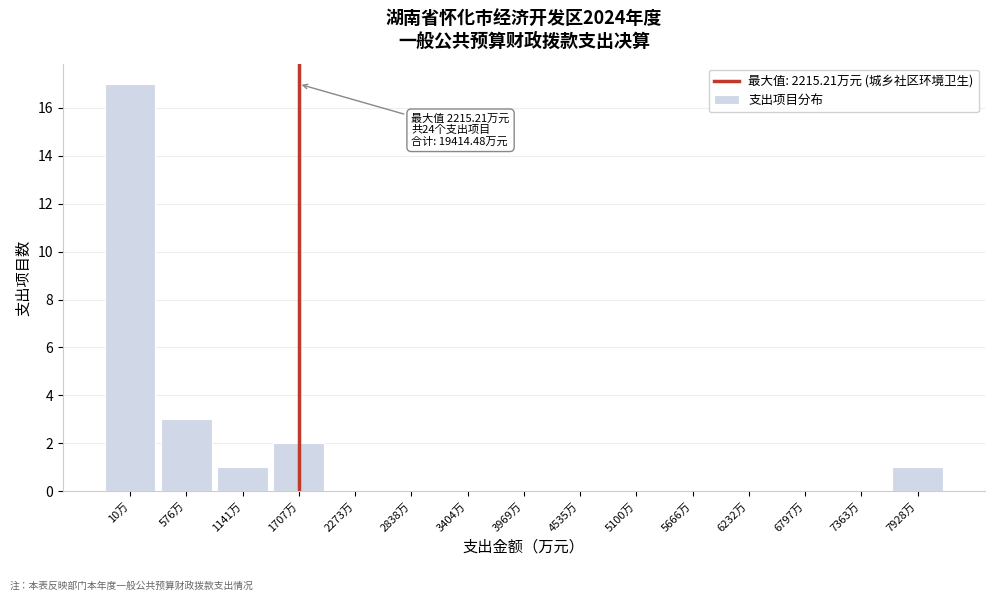

Reading right to left, what are all the values shown in this chart?

7928万=1	7363万=0	6797万=0	6232万=0	5666万=0	5100万=0	4535万=0	3969万=0	3404万=0	2838万=0	2273万=0	1707万=2	1141万=1	576万=3	10万=17